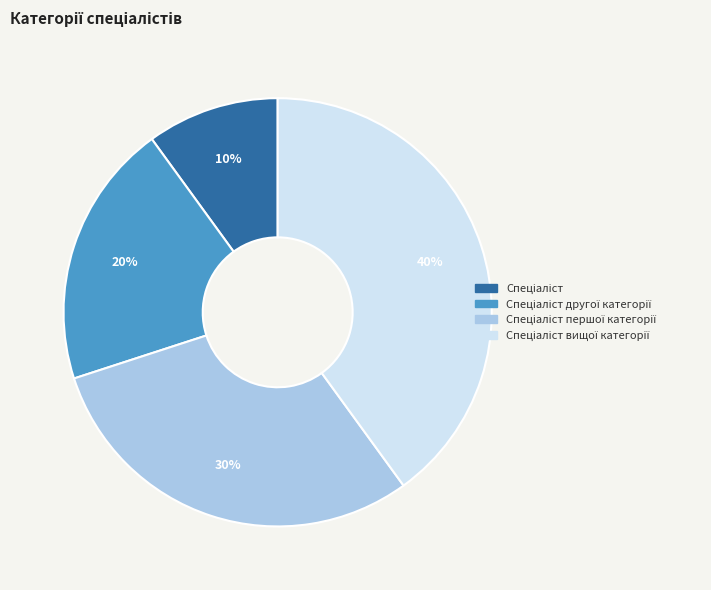

Is there any slice that represents more than half of the pie?

No